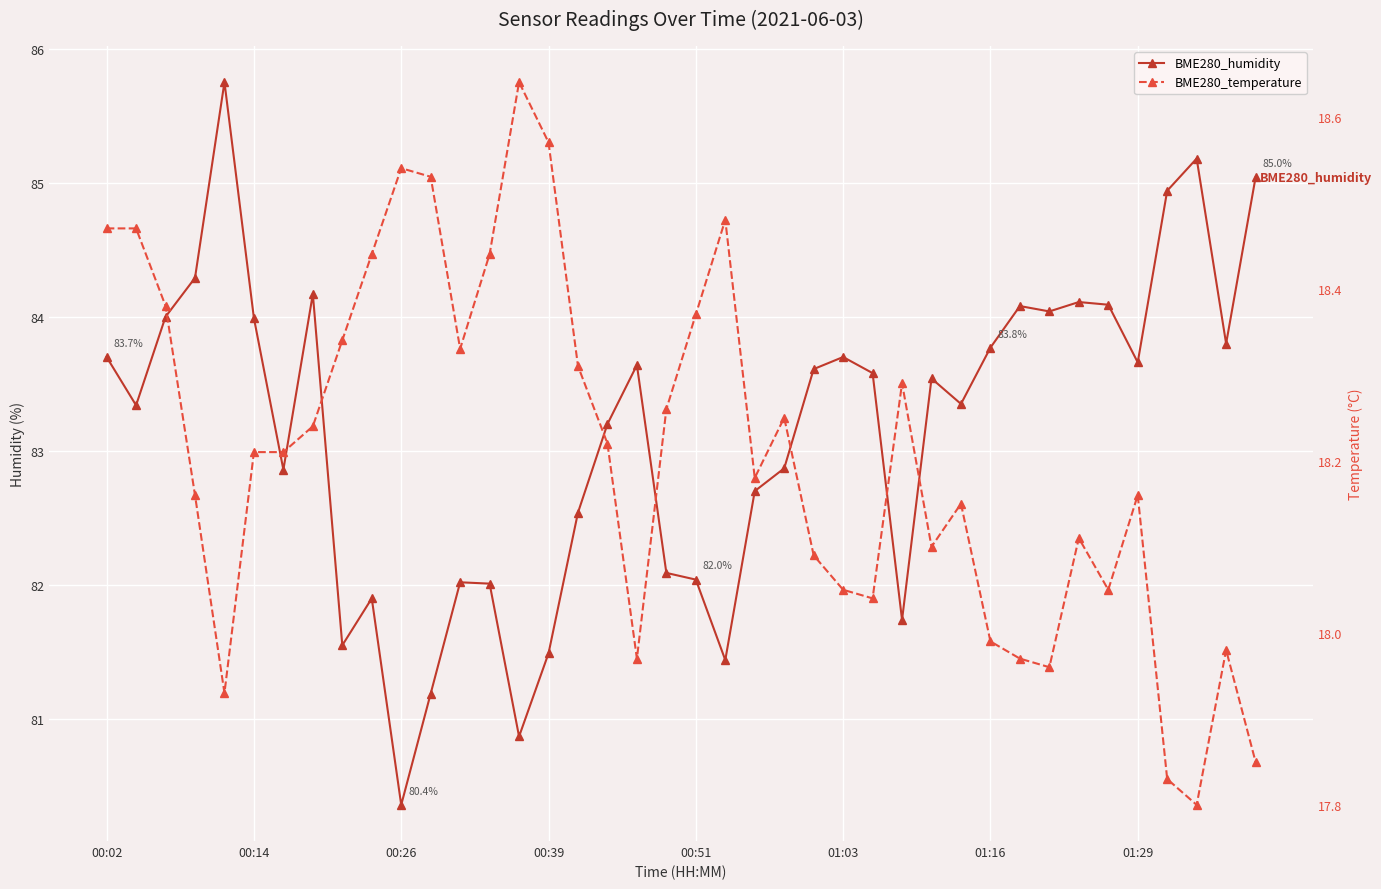

What is the sum of the BME280_temperature values at 21 and 00:39?

36.6